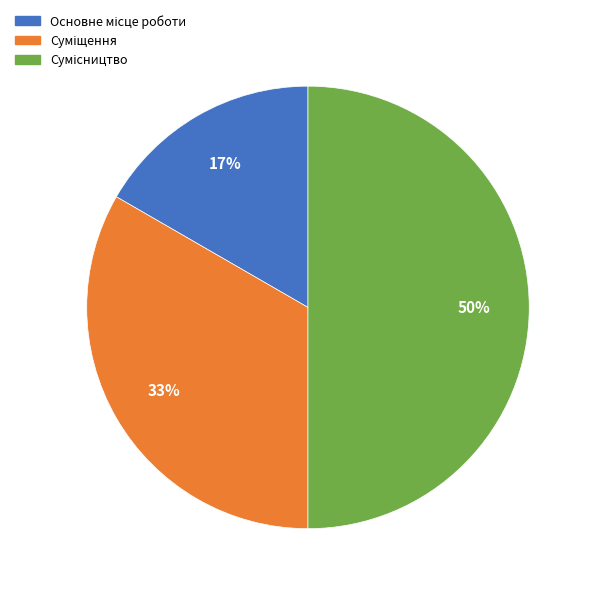

To the nearest percent, what is the average slice percentage?

33%